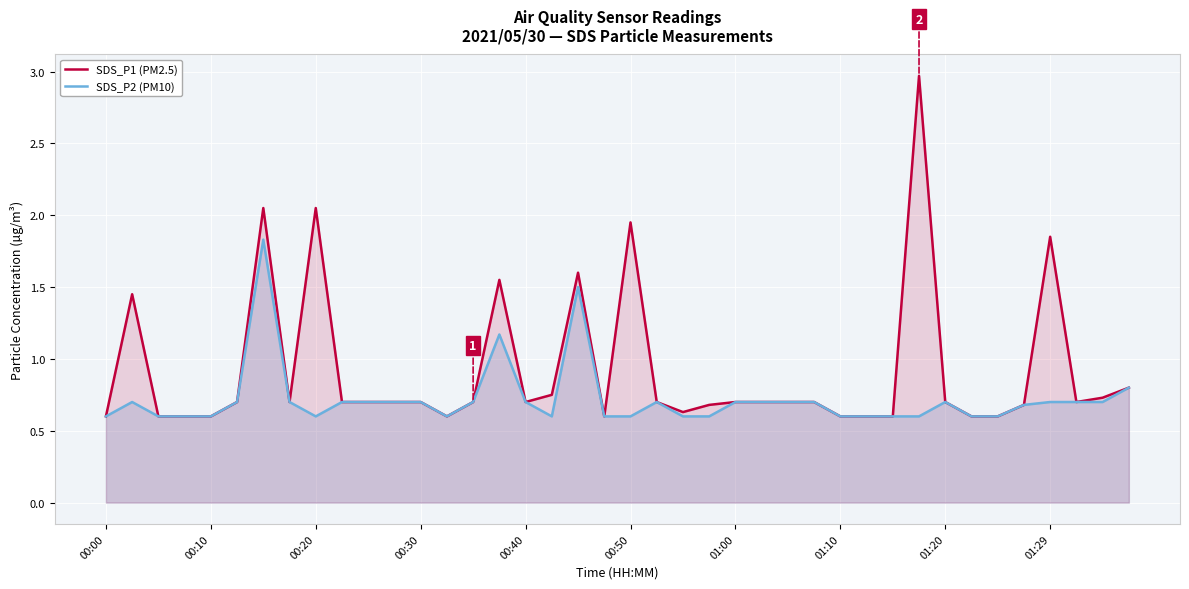

Is it true that SDS_P2 (PM10) equals 0.2 at 13?

False